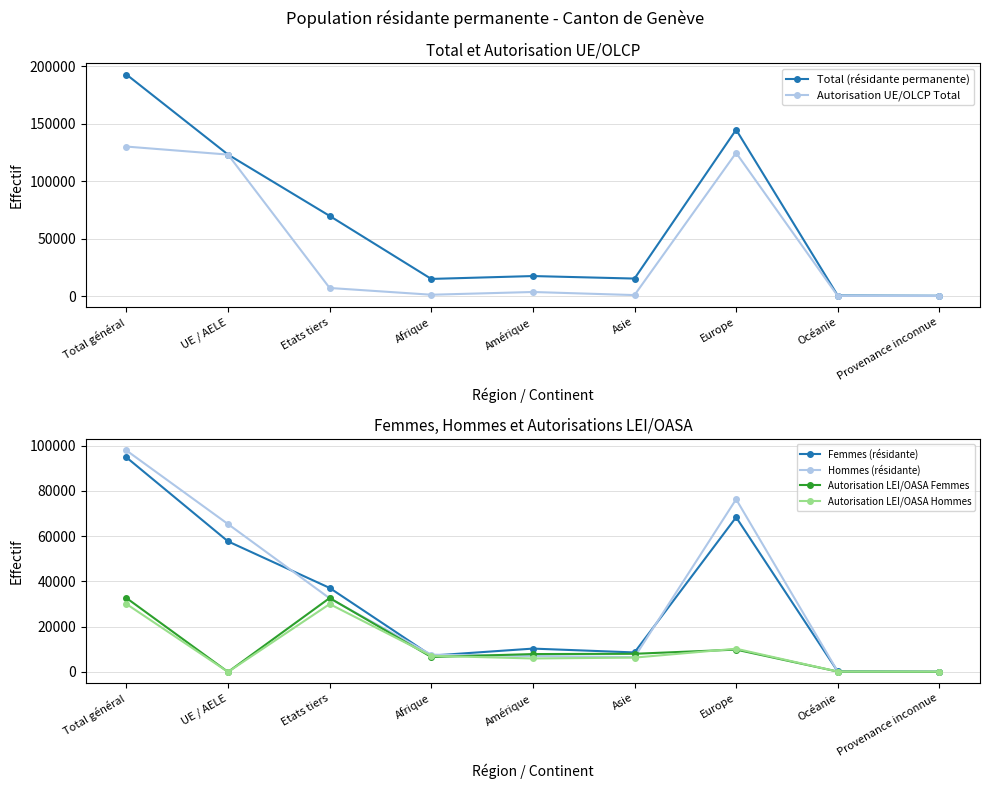

Which category has the highest value across all series?

Total général